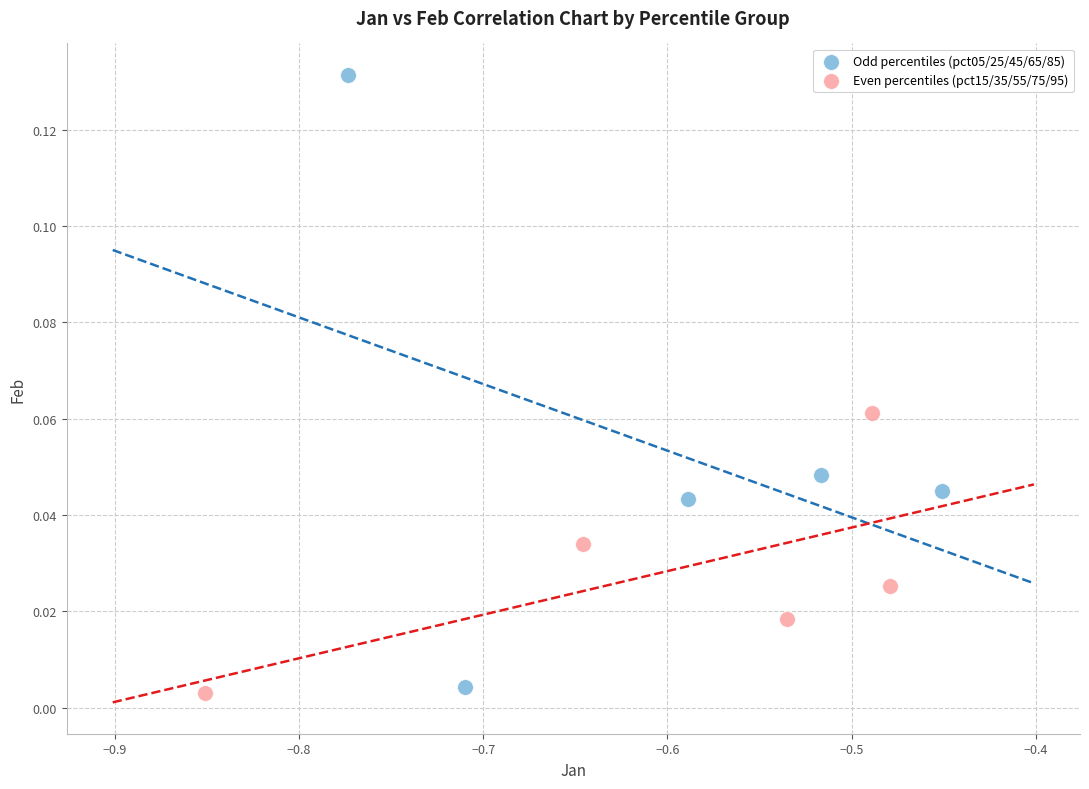

What are all the series names shown in the legend?

Odd percentiles (pct05/25/45/65/85), Even percentiles (pct15/35/55/75/95)